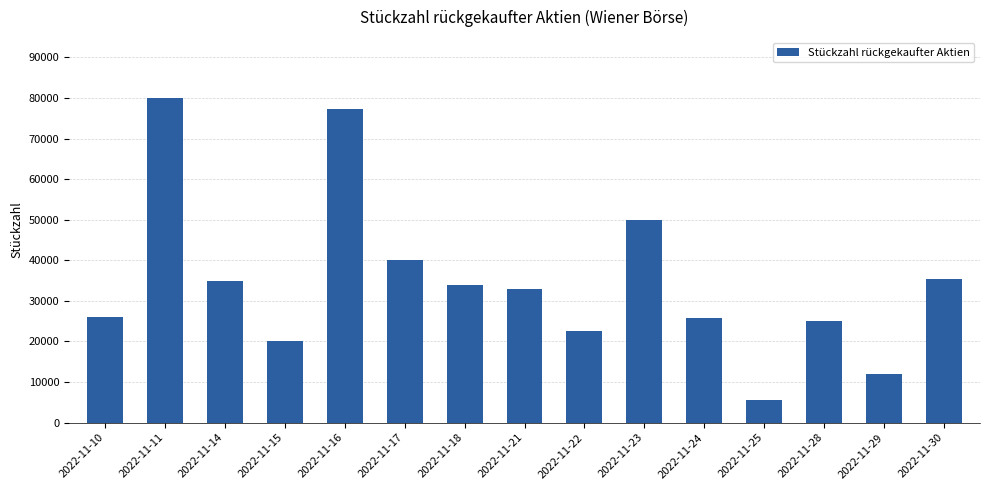

Read the value at 2022-11-16.

77170